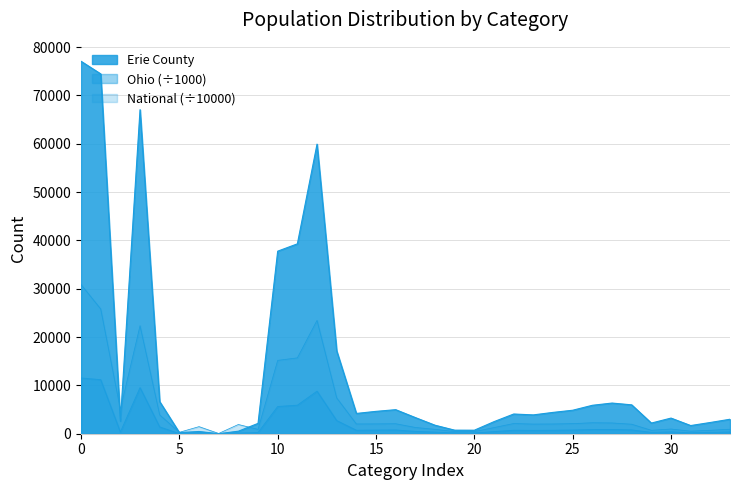

List the series in order of their peak value, lowest first.

Ohio, National, Erie County